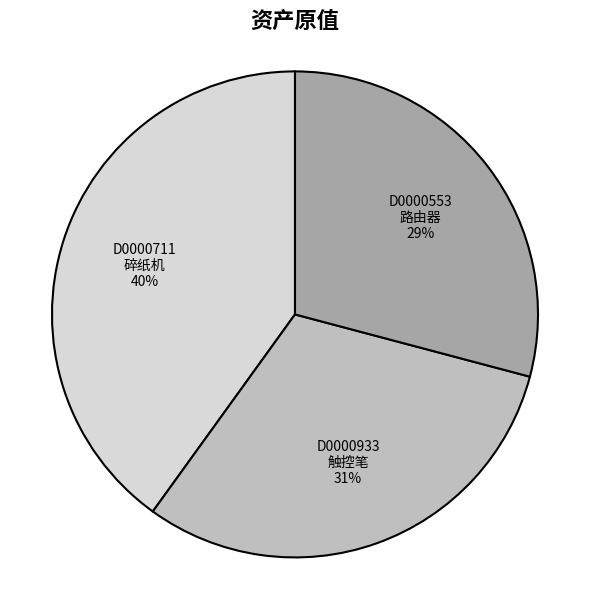

Is it true that D0000553 路由器 is 38% of the pie?

False